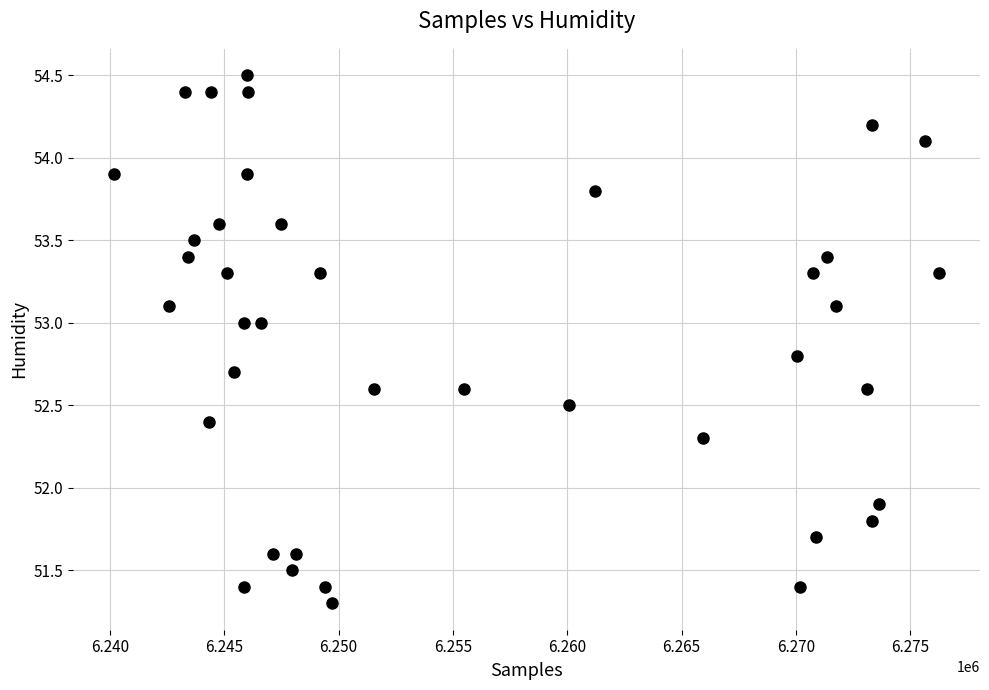

What Y value in the scatter plot is closest to 52?

51.9